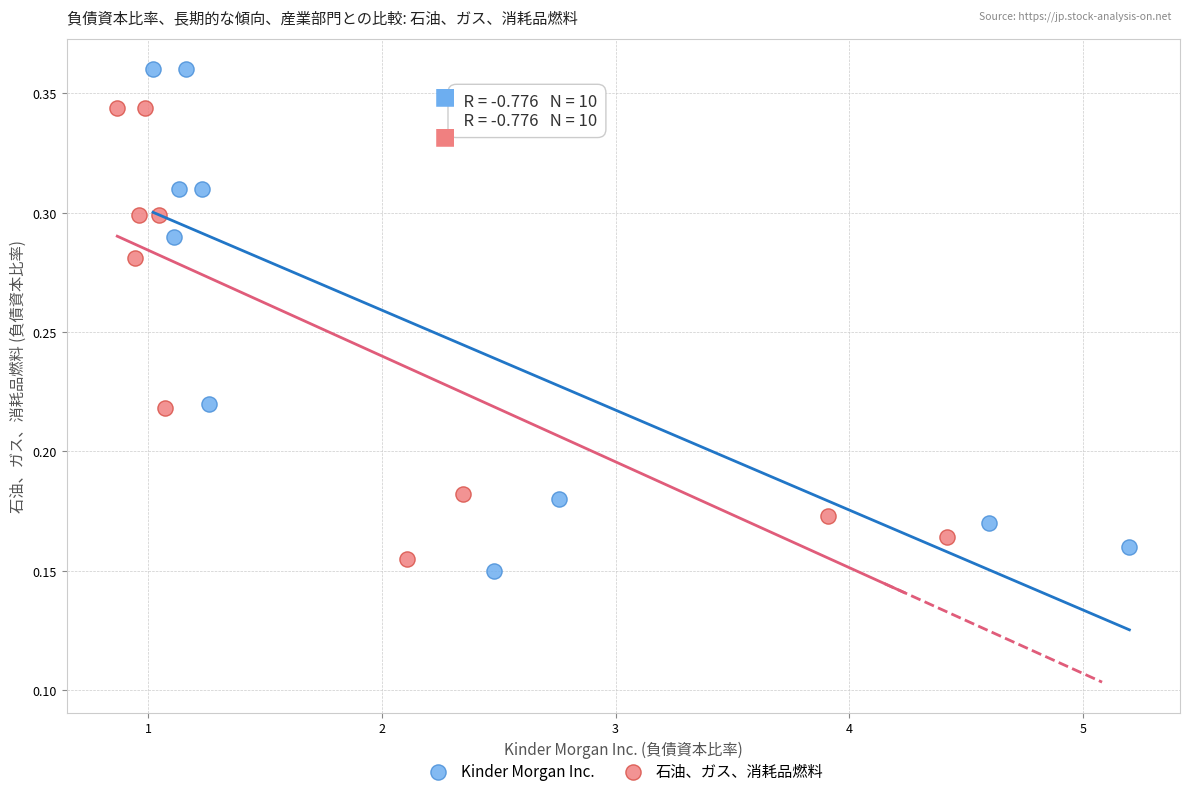

Which series contains the lowest Y value?

Kinder Morgan Inc.